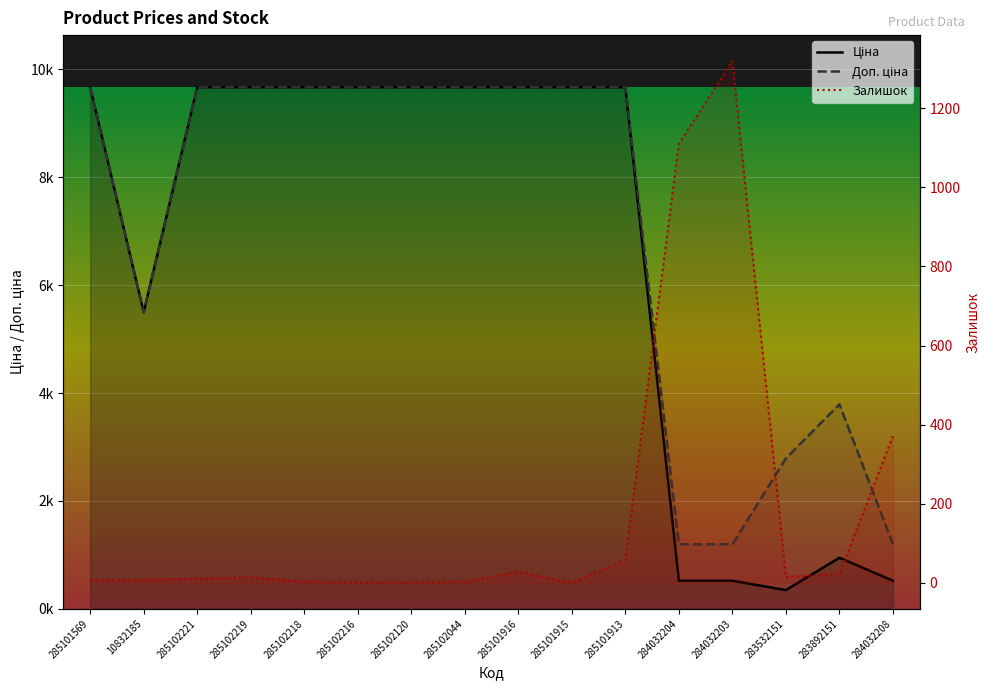

Which series has the largest range (max minus min)?

Ціна